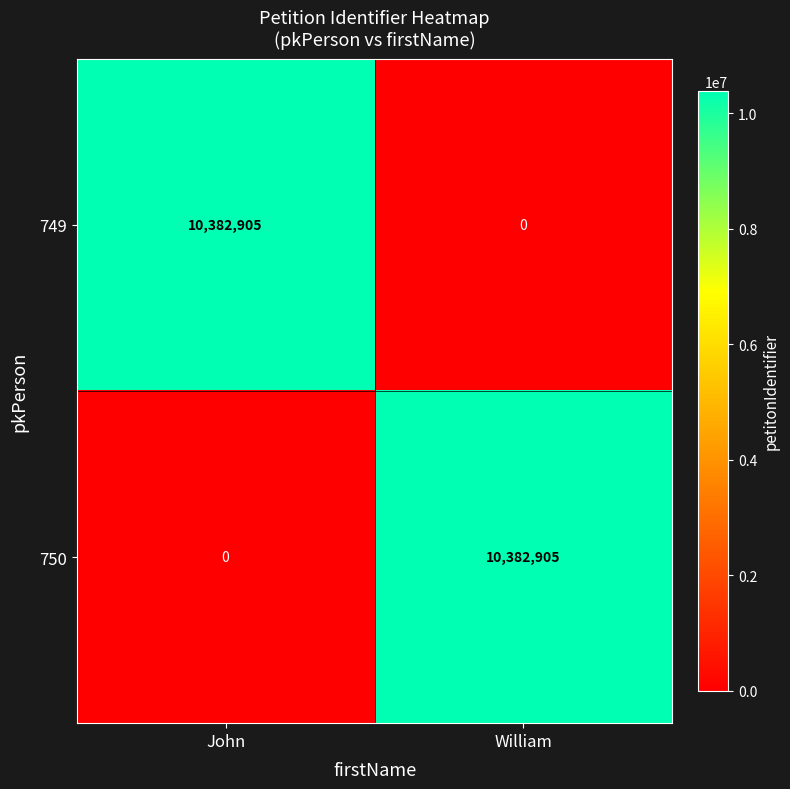

List the labels in order of 749 value, largest first.

John, William